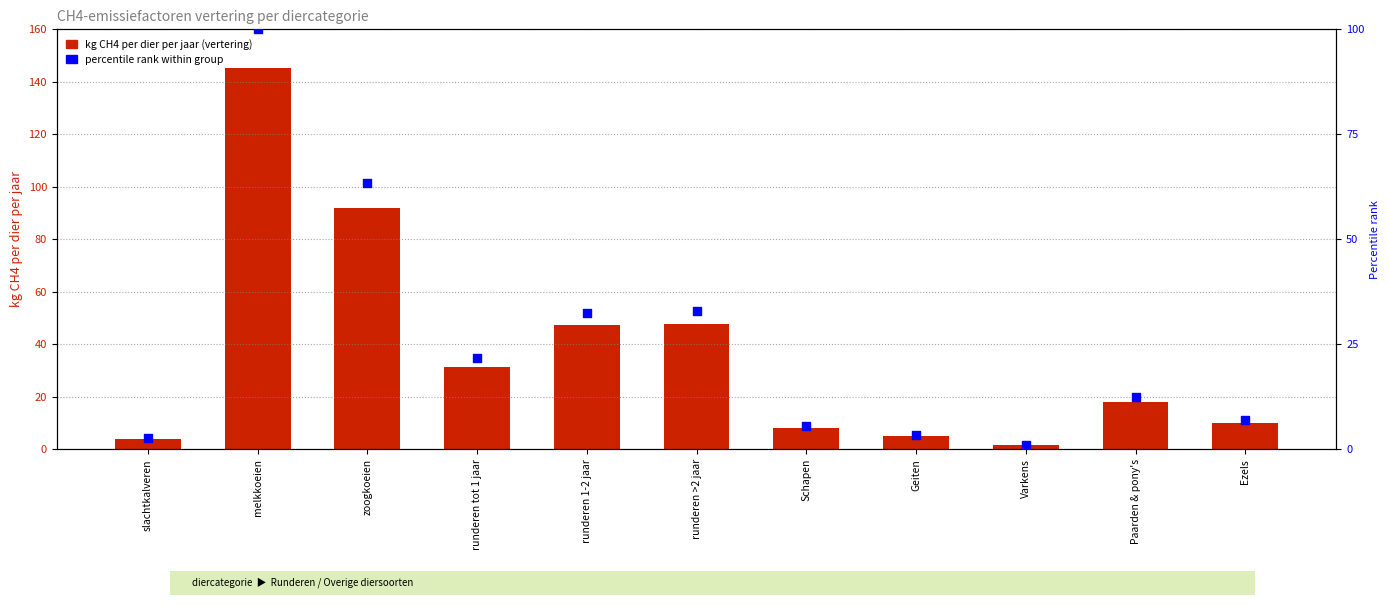

Is the value of kg CH4 per dier per jaar (vertering) at runderen >2 jaar greater than the value of percentile rank within group at runderen 1-2 jaar?

Yes